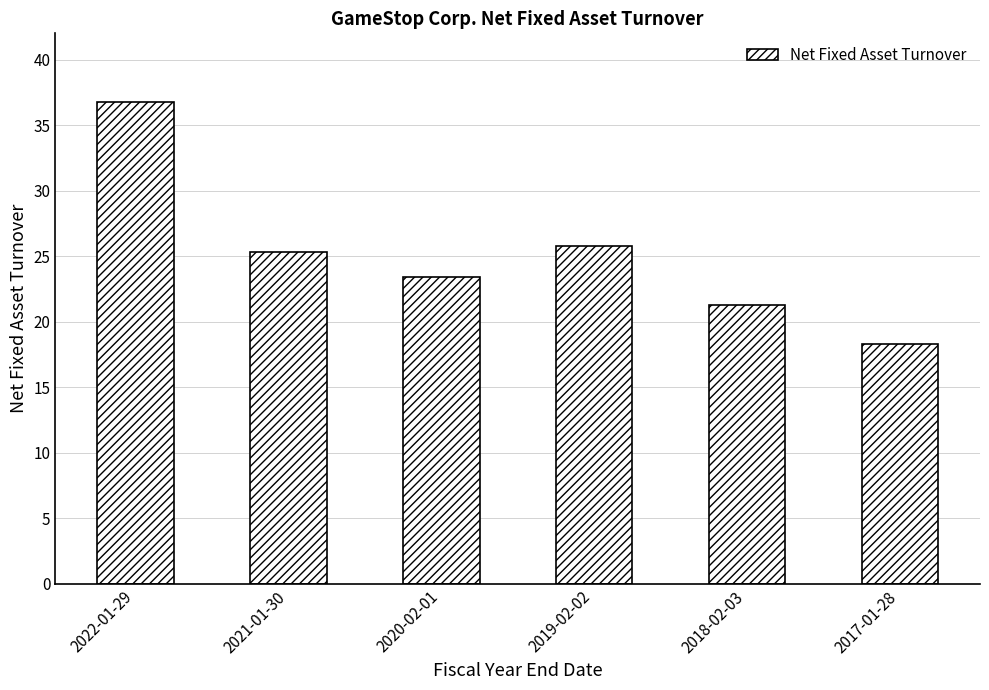

Is it true that the value at 2020-02-01 is 23.4?

True